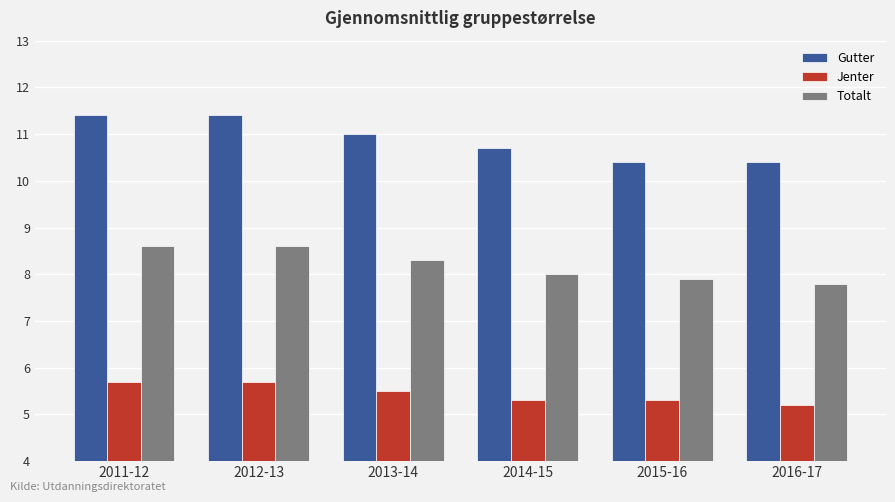

List the series in order of their peak value, highest first.

Gutter, Totalt, Jenter